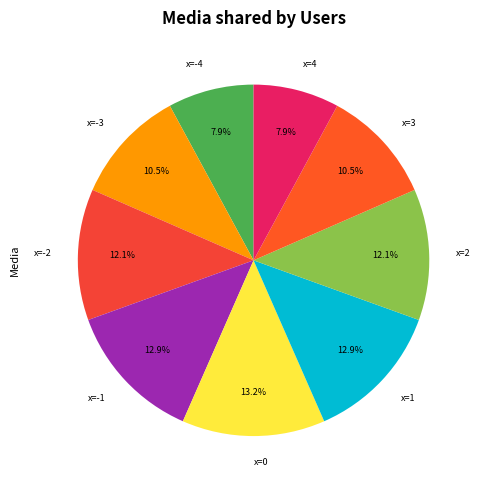

What percentage is NOT represented by x=-3?

89.5%